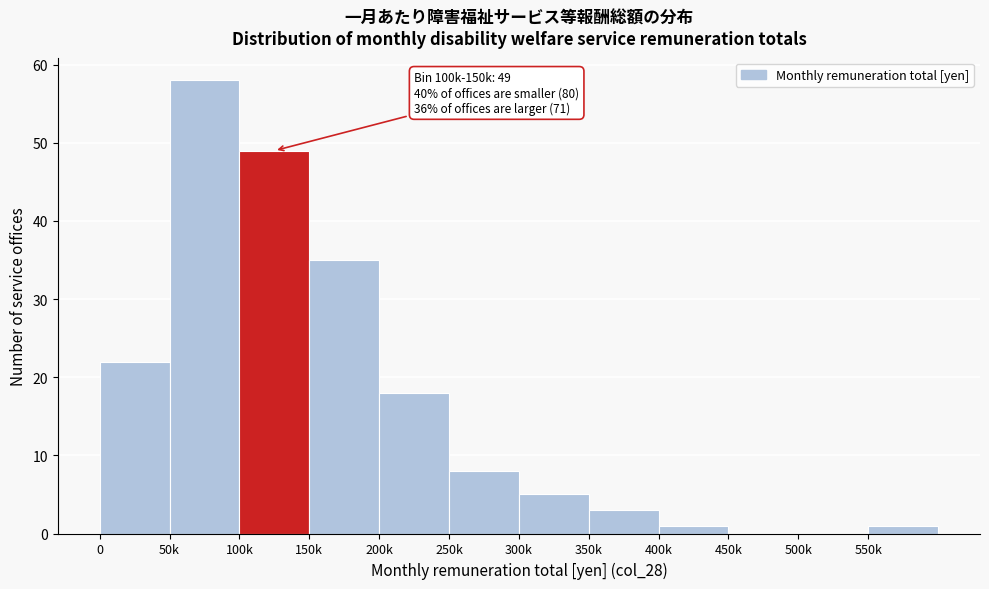

Reading left to right, list all the values displayed in this chart.

0=22	50k=58	100k=49	150k=35	200k=18	250k=8	300k=5	350k=3	400k=1	450k=0	500k=0	550k=1